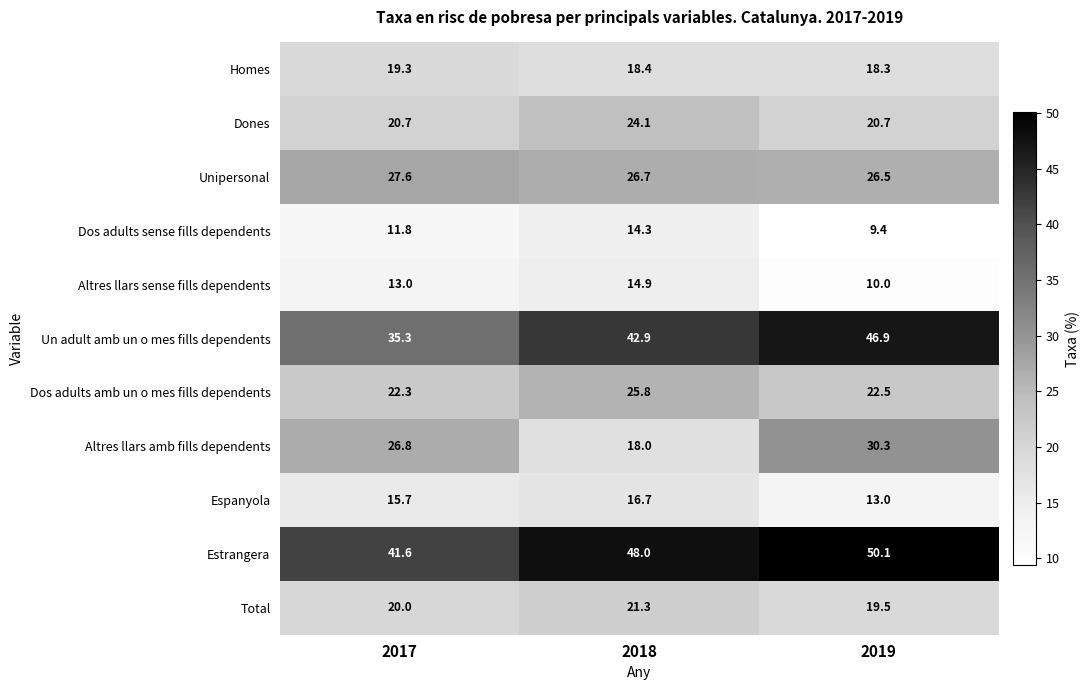

What is the minimum value for Altres llars sense fills dependents?

10.0